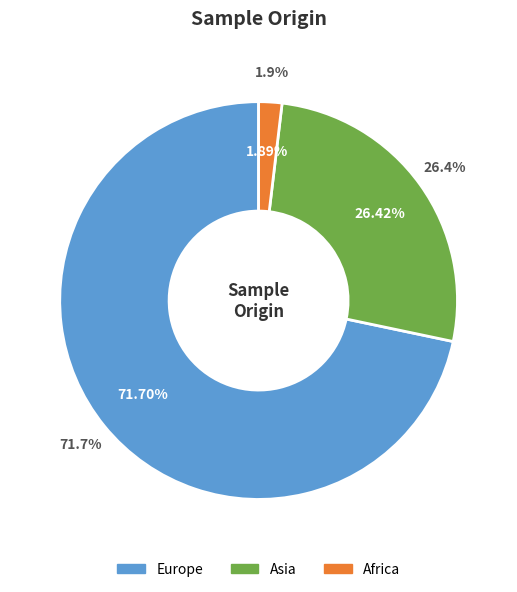

To the nearest percent, what is the difference between the Africa and Asia slice percentages?

25%